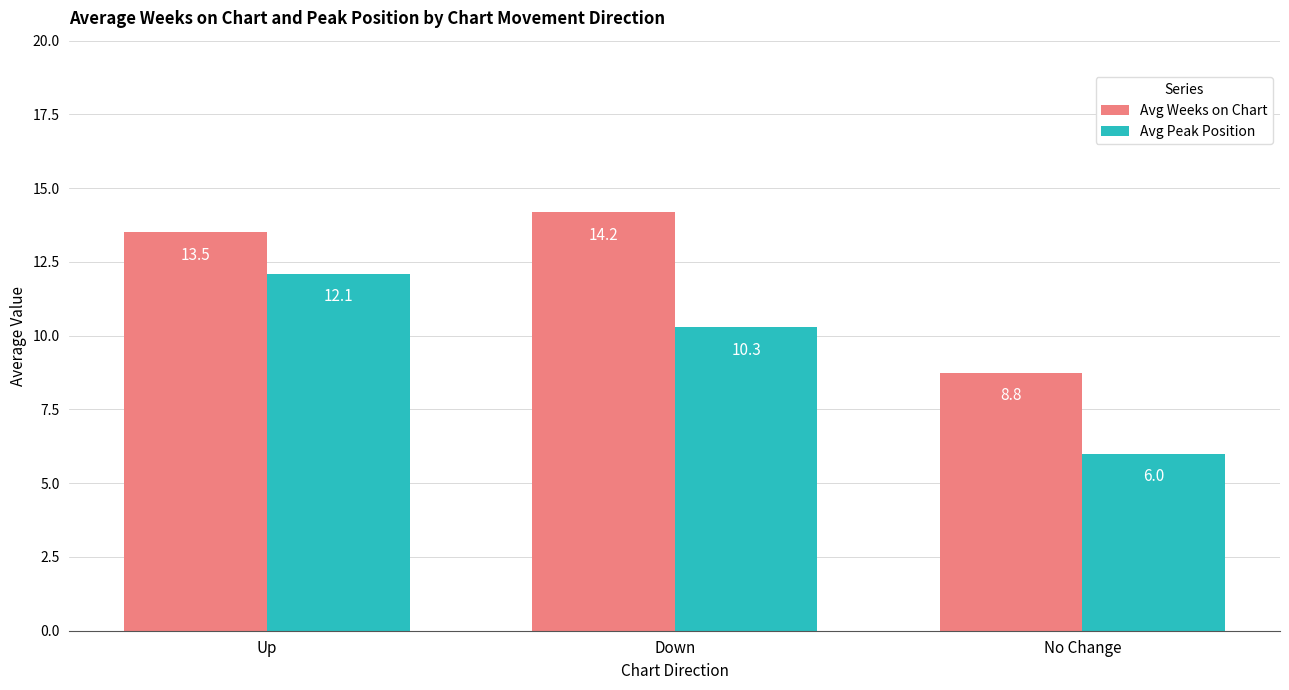

How many categories are shown in the chart?

3